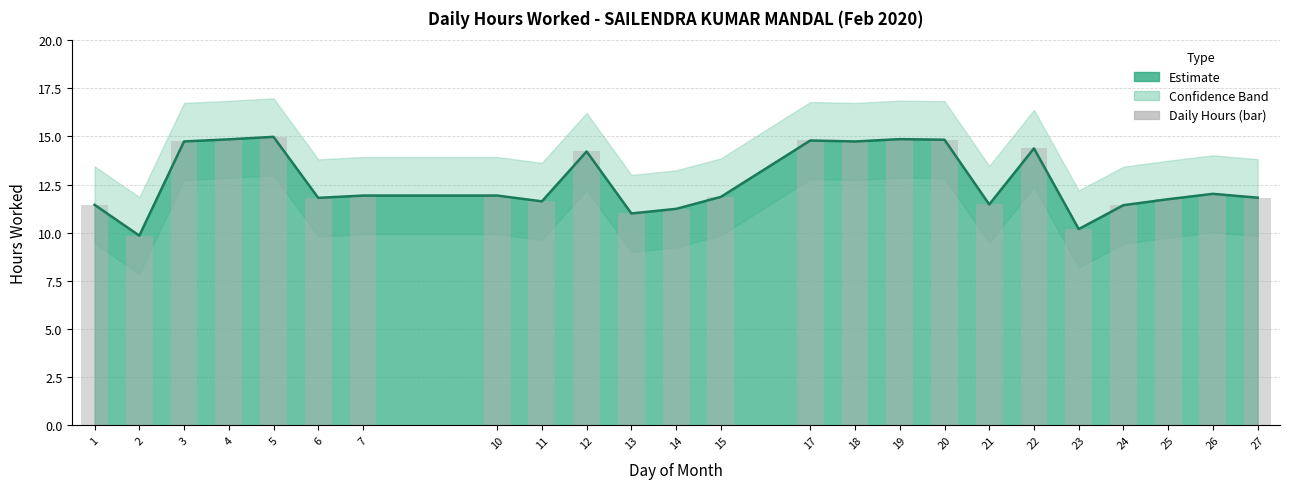

What is the difference between the maximum and second lowest values in the Hours Worked series?

4.8